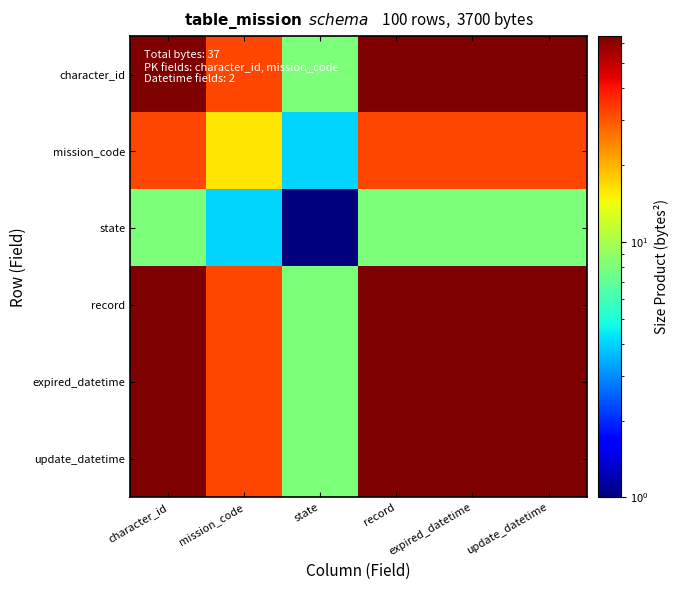

Which series has the largest range (max minus min)?

character_id